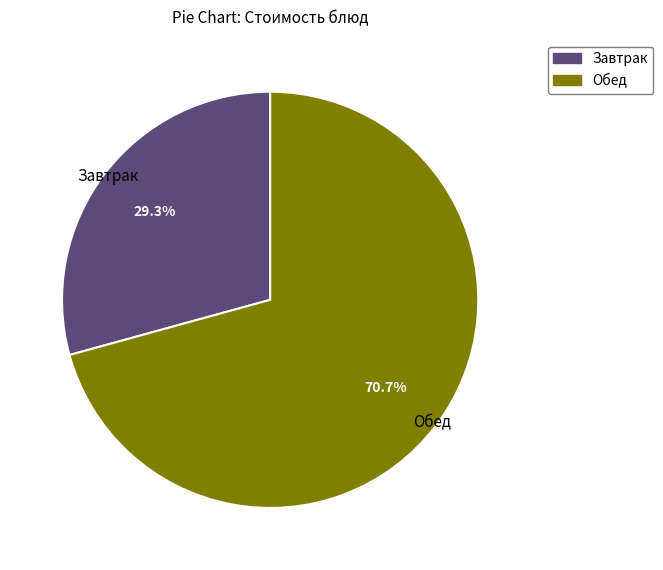

Is there any slice that represents more than half of the pie?

Yes